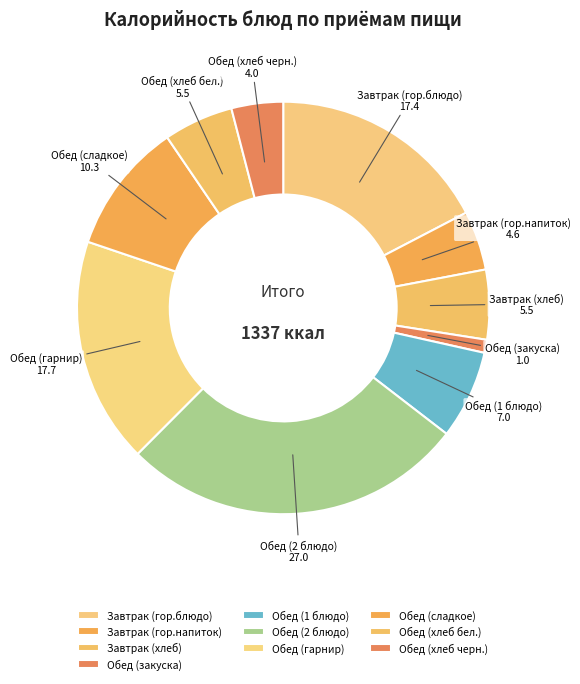

What is the largest slice in the pie chart?

Обед (2 блюдо)